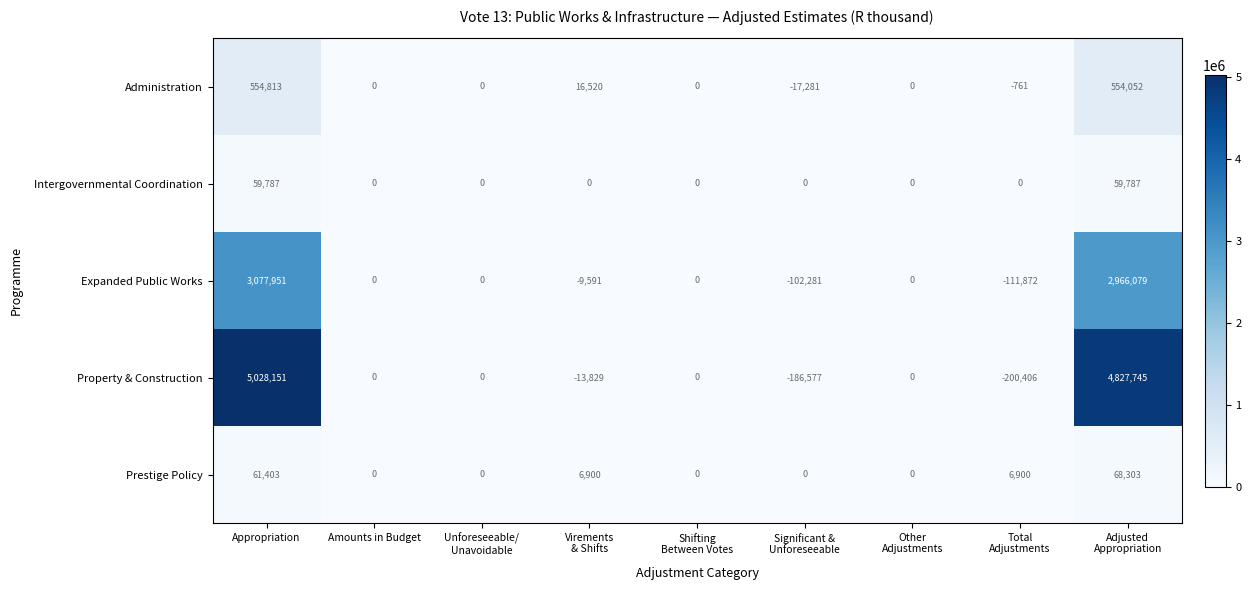

Which series has the largest range (max minus min)?

Property & Construction